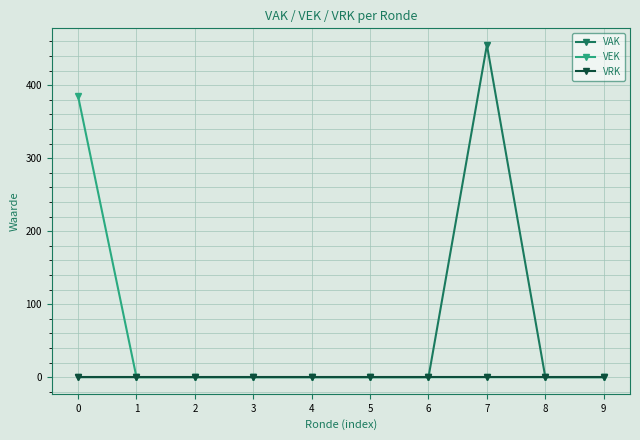

Reading left to right, transcribe all the data shown in this chart.

VAK: 0=0	1=0	2=0	3=0	4=0	5=0	6=0	7=455	8=0	9=0
VEK: 0=385	1=0	2=0	3=0	4=0	5=0	6=0	7=0	8=0	9=0
VRK: 0=0	1=0	2=0	3=0	4=0	5=0	6=0	7=0	8=0	9=0